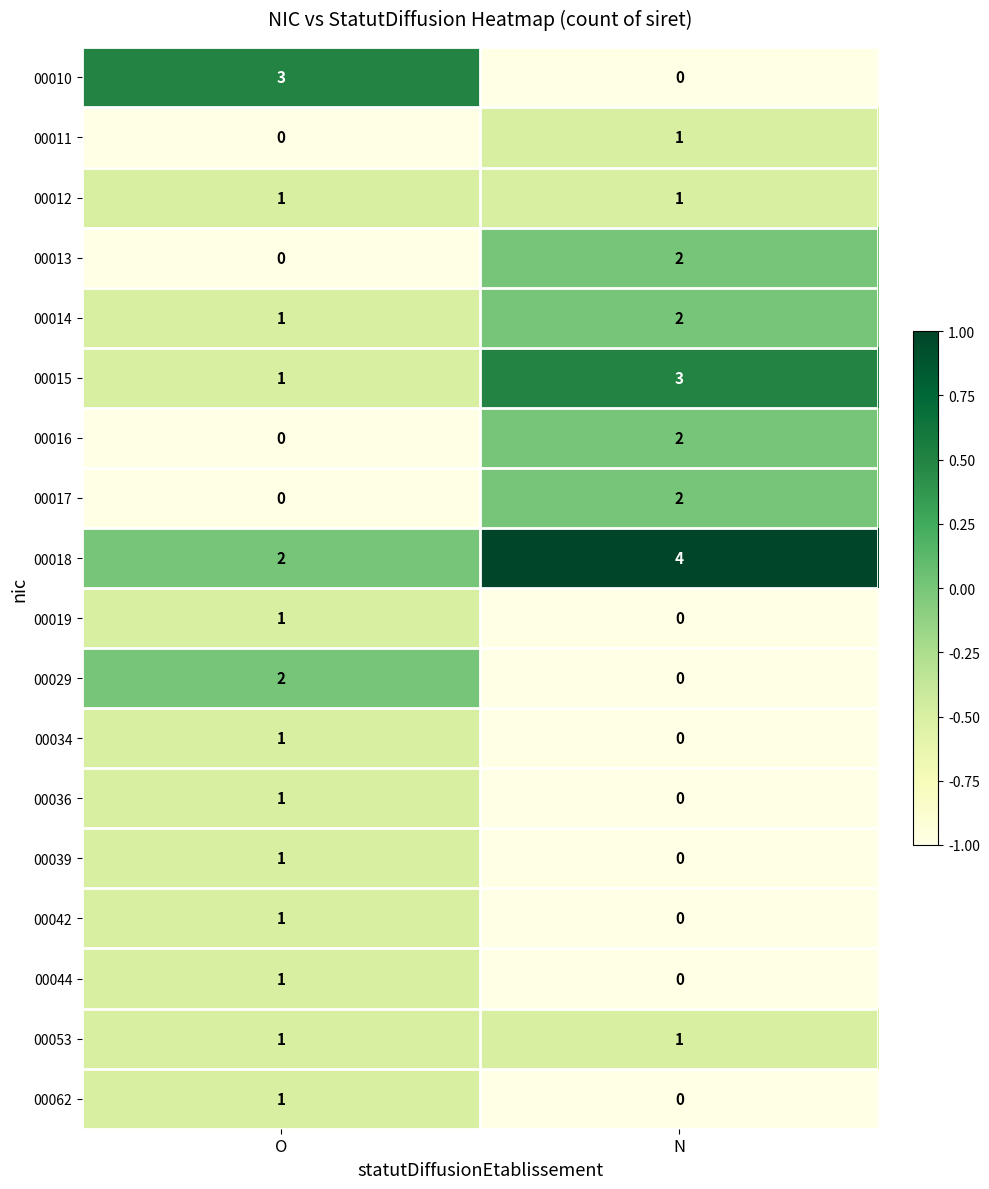

At how many categories does at least one series exceed 0?

2